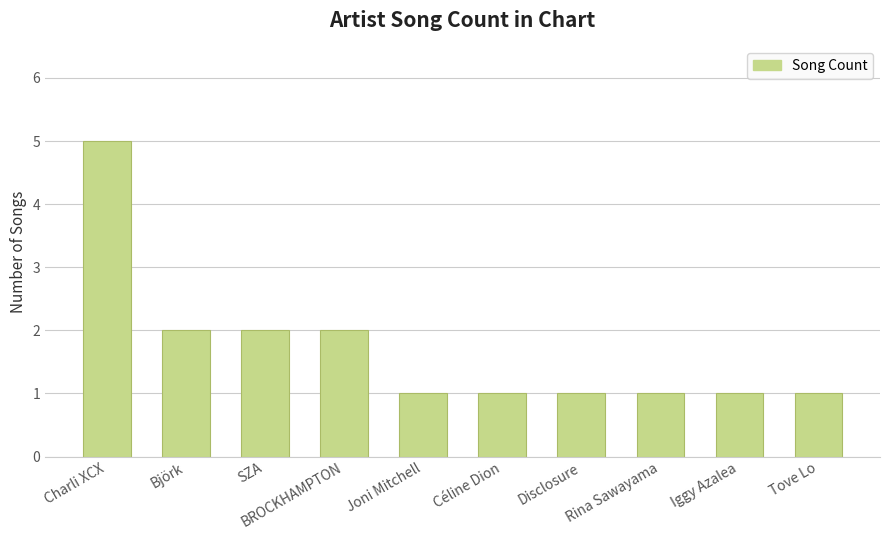

True or false: the data shows 1 at Joni Mitchell.

True